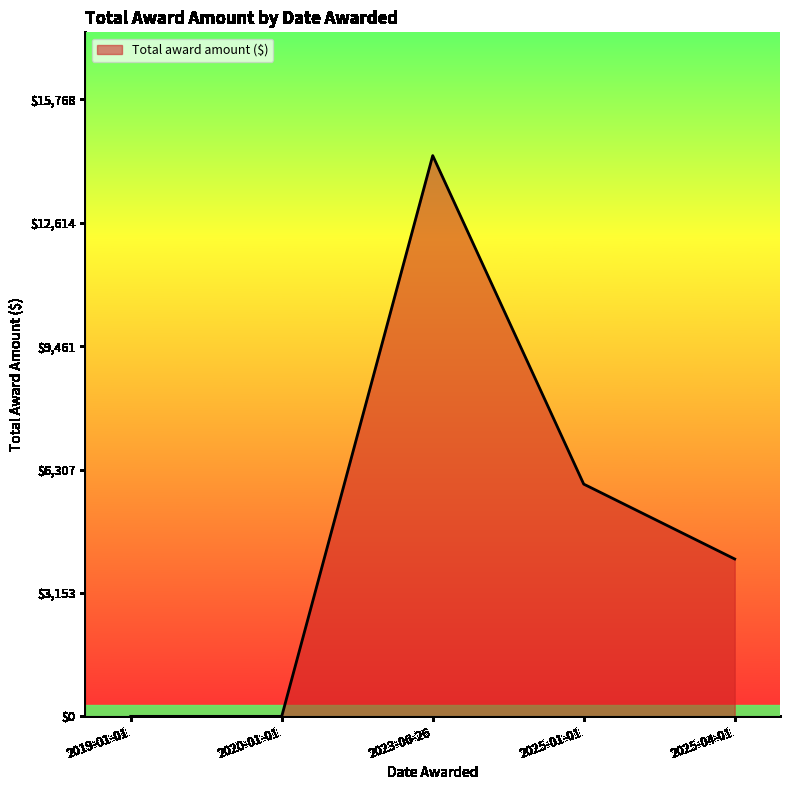

At which label is the value closest to 7167?

2025-01-01